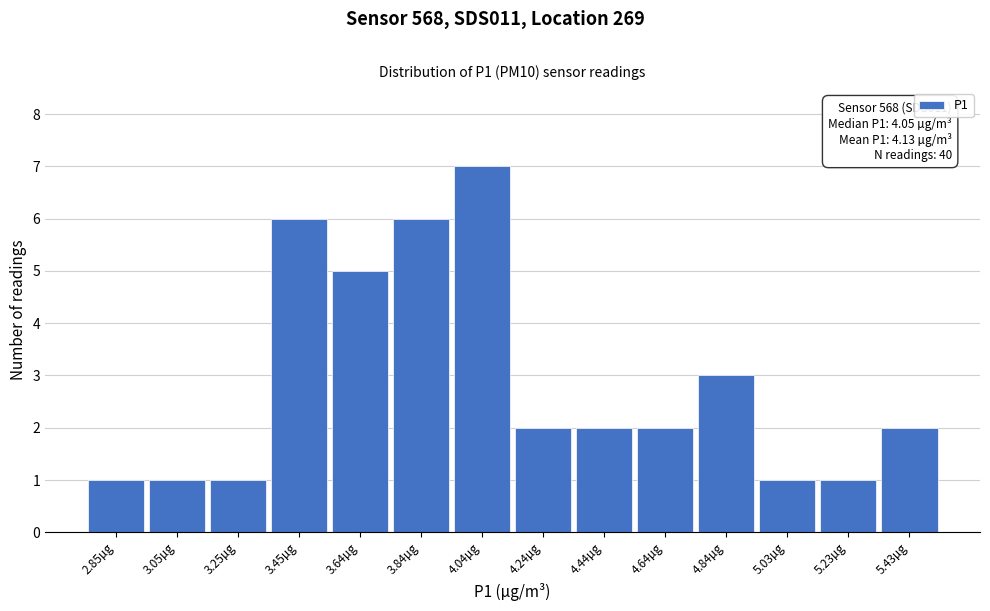

Reading left to right, transcribe all the data shown in this chart.

2.85µg=1	3.05µg=1	3.25µg=1	3.45µg=6	3.64µg=5	3.84µg=6	4.04µg=7	4.24µg=2	4.44µg=2	4.64µg=2	4.84µg=3	5.03µg=1	5.23µg=1	5.43µg=2